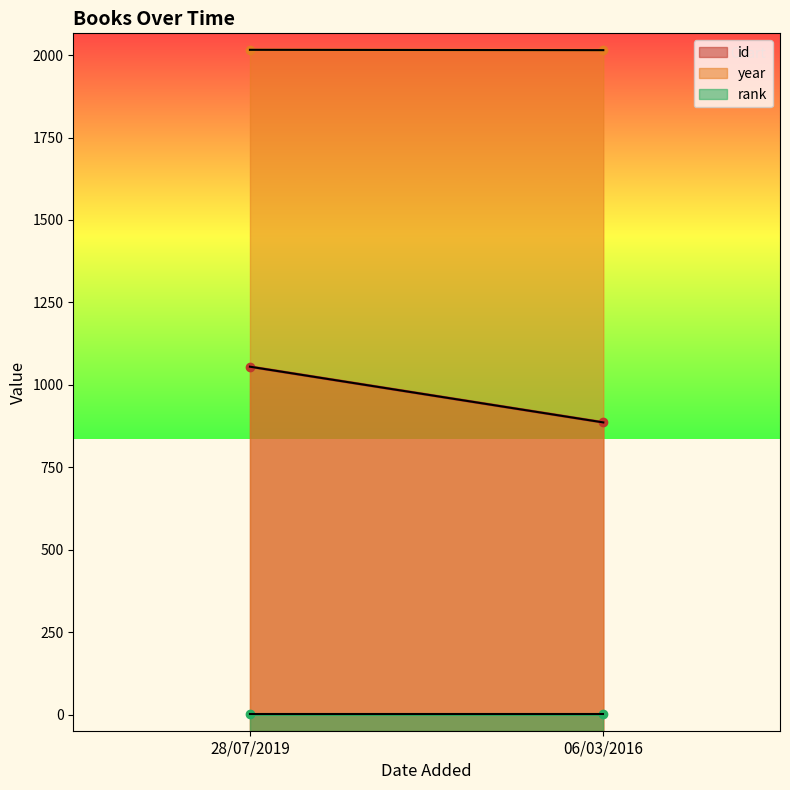

Which category has the lowest value in the id series?

06/03/2016